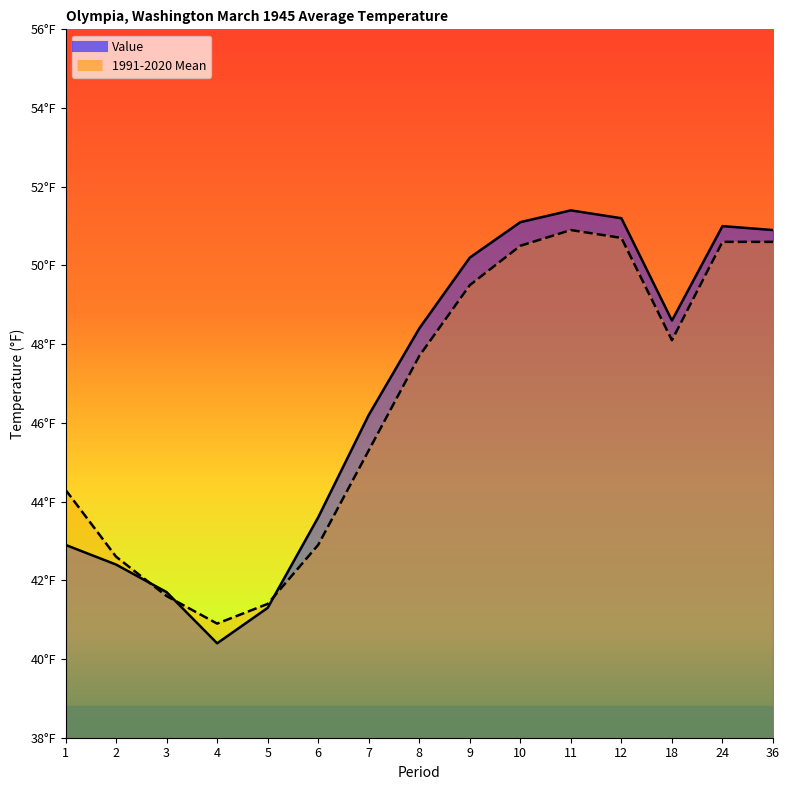

Which series has the largest range (max minus min)?

Value